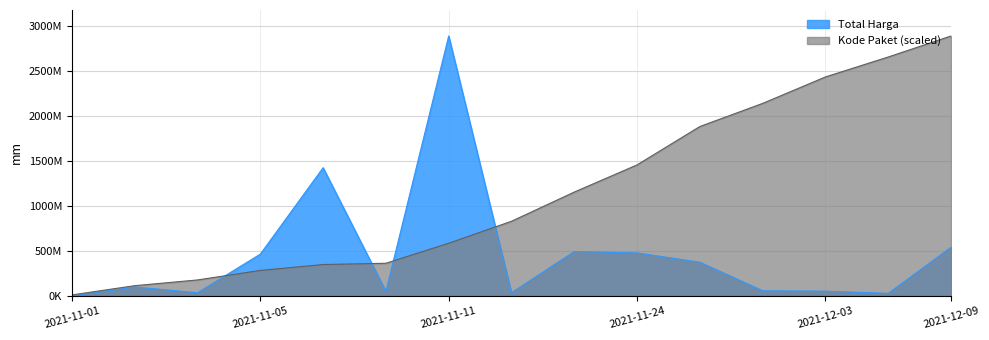

What is the average value of the Total Harga series?

467957400.7